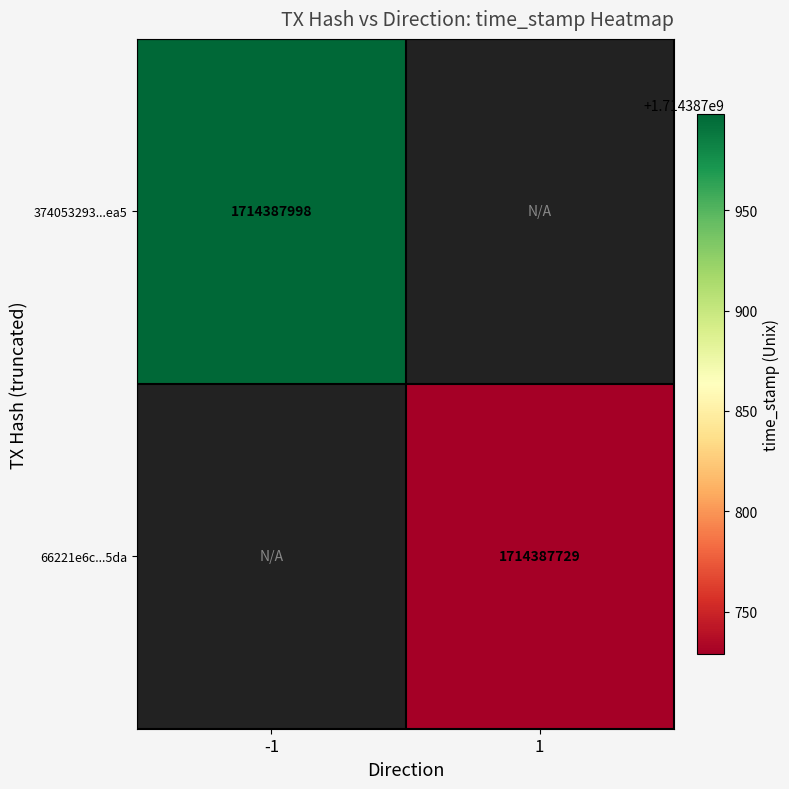

Rank the series by their average value, from lowest to highest.

66221e6c57cb52f577e0eca85725fee7f5575da, 374053293427dbc7acefa5124f5648bf6862ea5